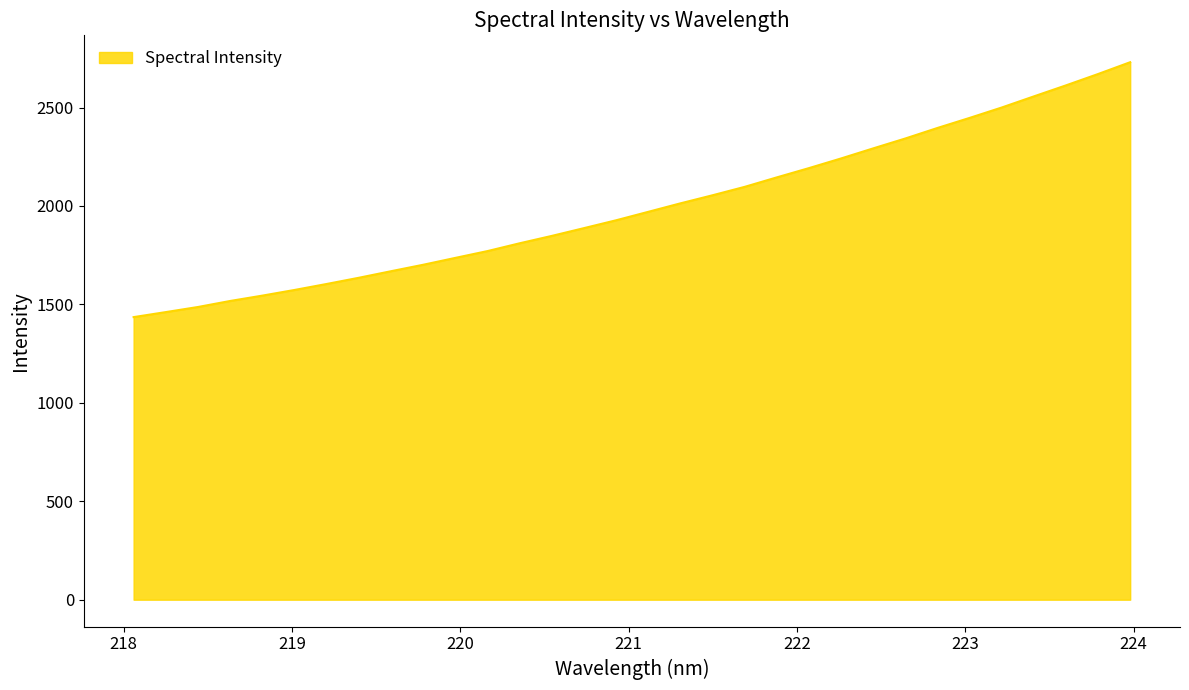

What is the smallest value displayed?

1435.4